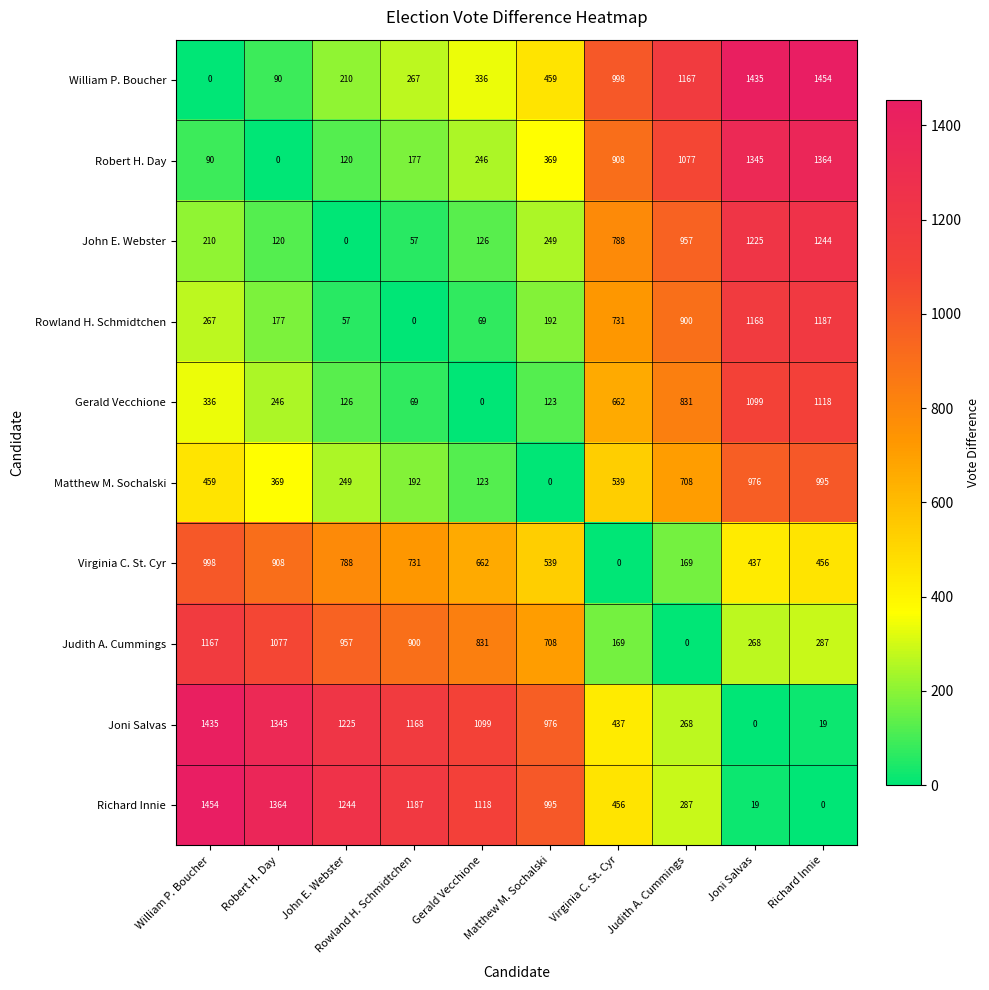

What is the difference between the highest and lowest values at Rowland H. Schmidtchen?

1187